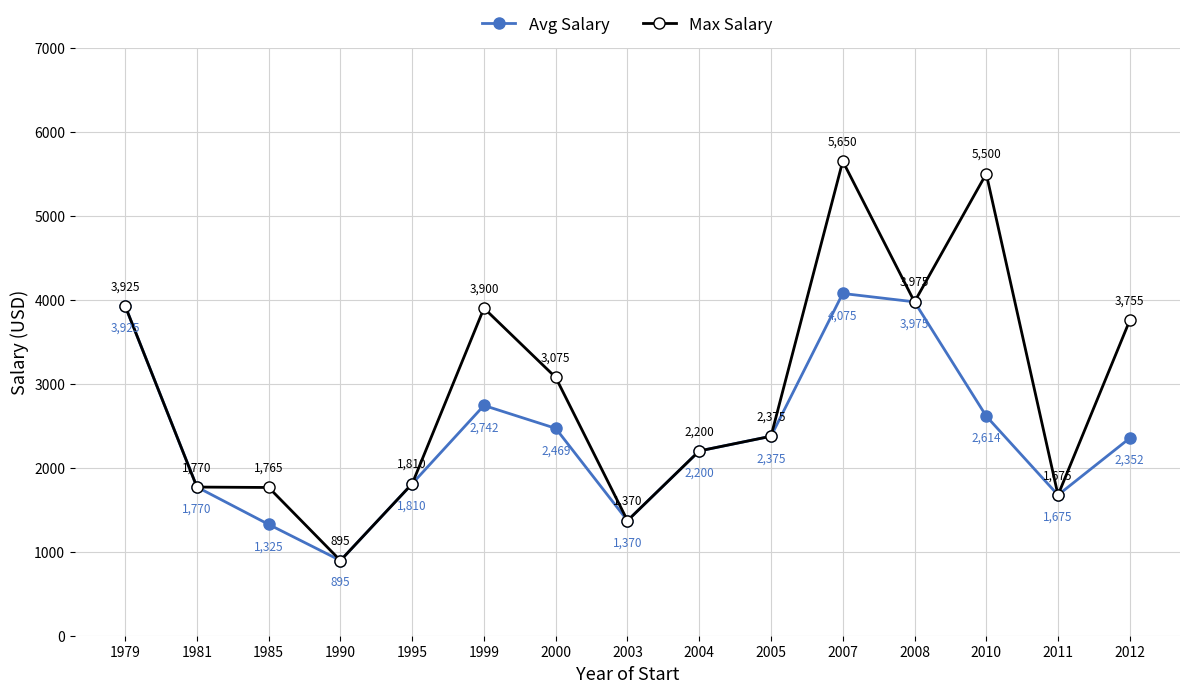

What value does the Max Salary series have at 1995?

1810.0